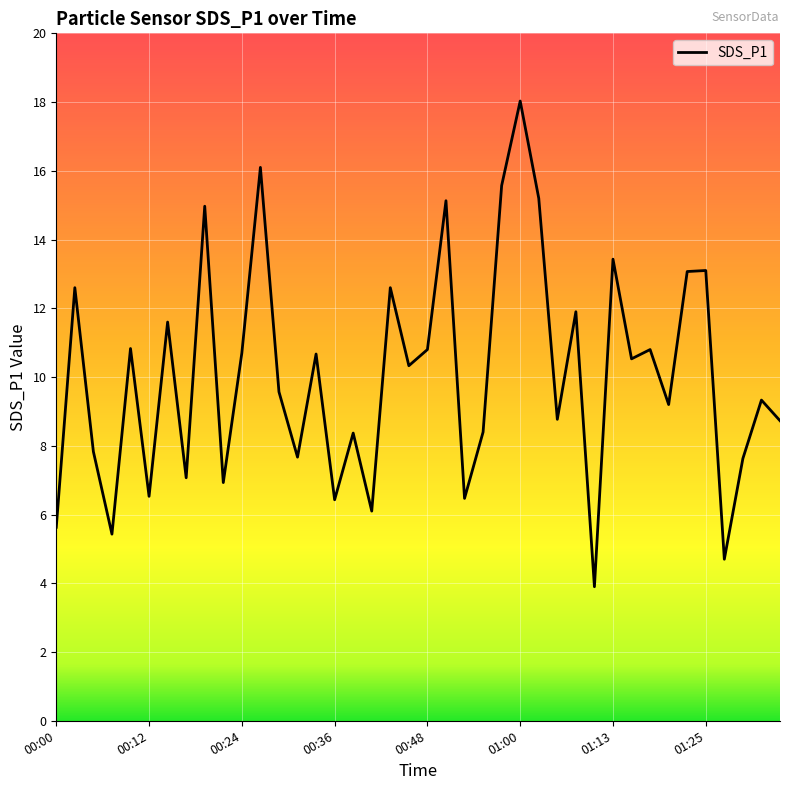

What is the greatest value displayed?

18.0